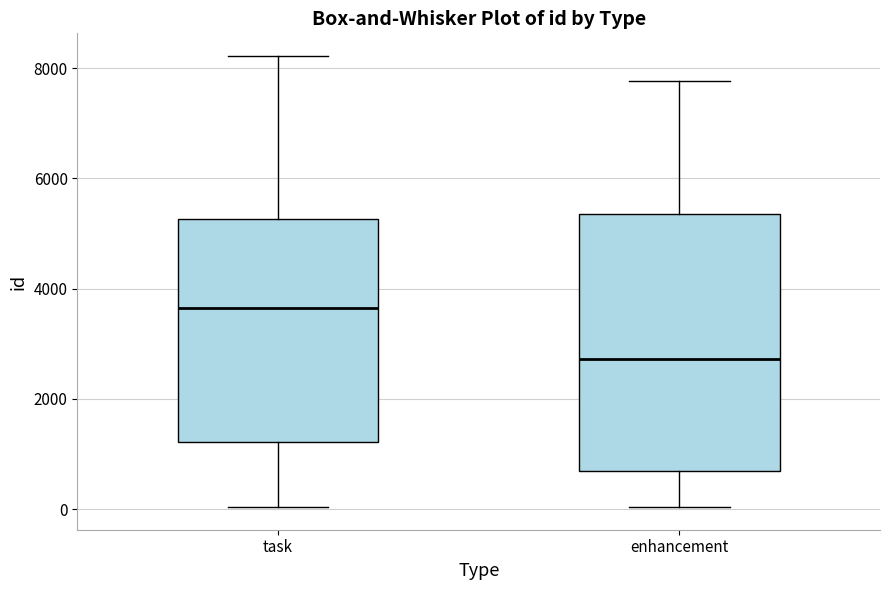

Where does the upper whisker of the box for enhancement end on the y-axis? The values are not printed on the chart, so give them approximately, as read against the axis.

7800